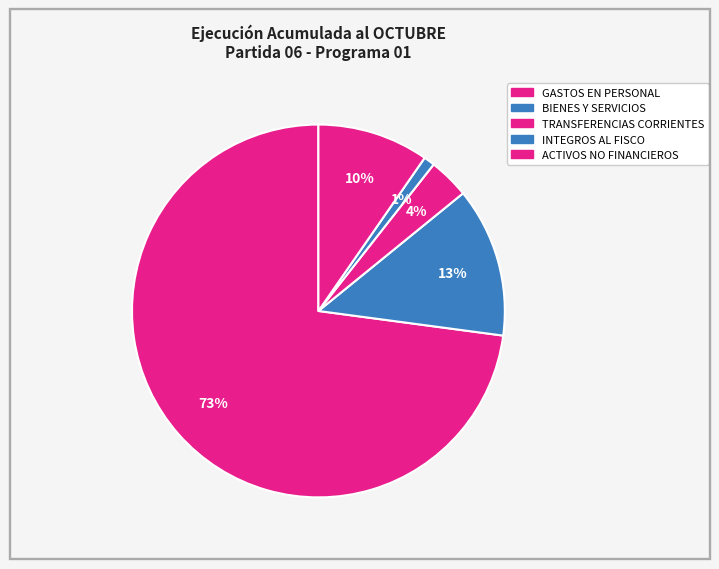

Is there any slice that represents more than half of the pie?

Yes